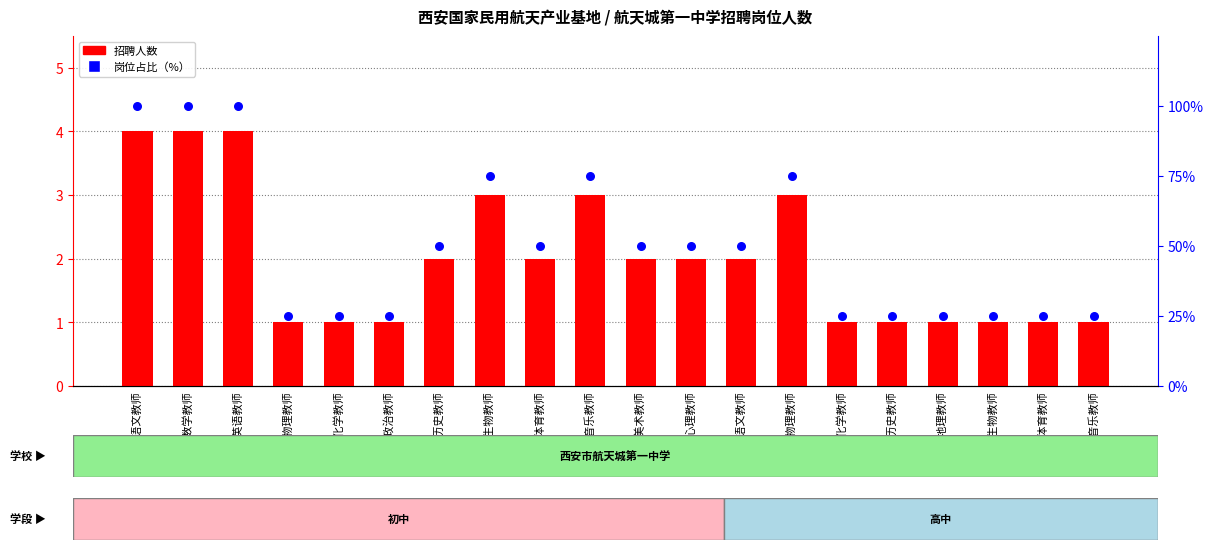

What is the total value across all series at 高中语文教师?

52